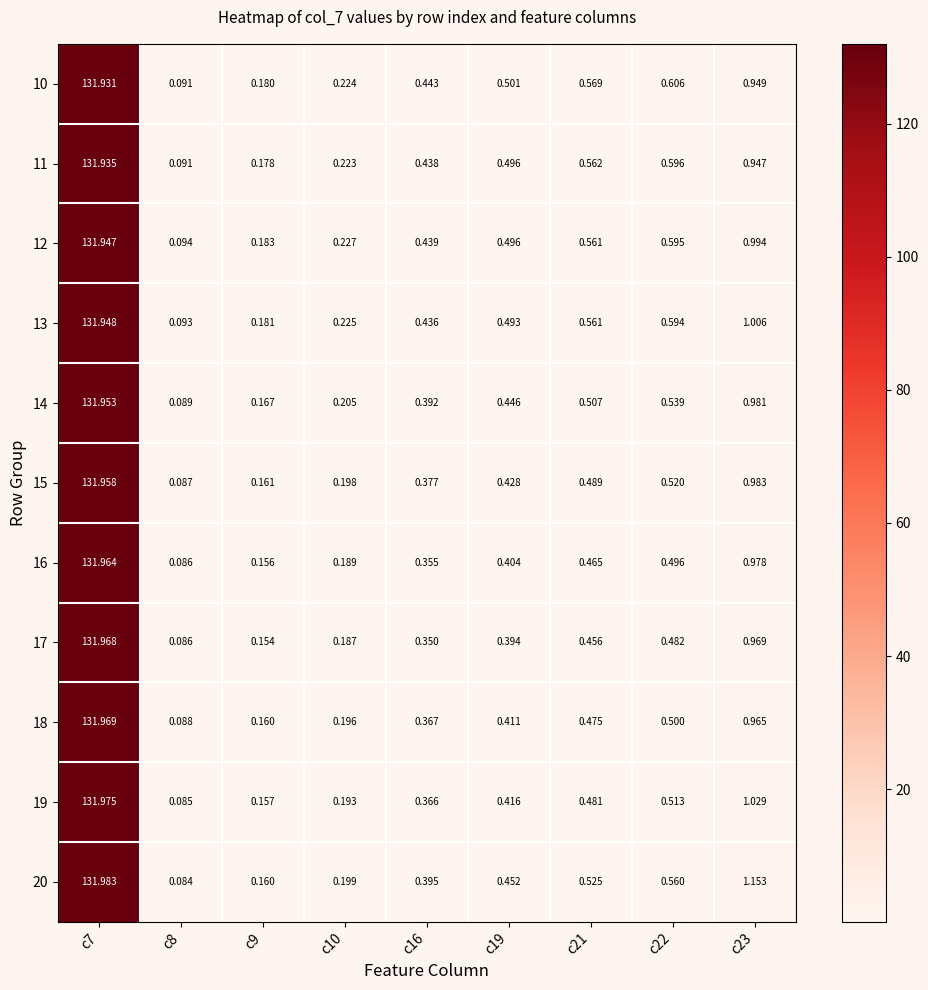

Reading right to left, list all the values displayed in this chart.

10: c23=0.9	c22=0.6	c21=0.6	c19=0.5	c16=0.4	c10=0.2	c9=0.2	c8=0.1	c7=131.9
11: c23=0.9	c22=0.6	c21=0.6	c19=0.5	c16=0.4	c10=0.2	c9=0.2	c8=0.1	c7=131.9
12: c23=1.0	c22=0.6	c21=0.6	c19=0.5	c16=0.4	c10=0.2	c9=0.2	c8=0.1	c7=131.9
13: c23=1.0	c22=0.6	c21=0.6	c19=0.5	c16=0.4	c10=0.2	c9=0.2	c8=0.1	c7=131.9
14: c23=1.0	c22=0.5	c21=0.5	c19=0.4	c16=0.4	c10=0.2	c9=0.2	c8=0.1	c7=132.0
15: c23=1.0	c22=0.5	c21=0.5	c19=0.4	c16=0.4	c10=0.2	c9=0.2	c8=0.1	c7=132.0
16: c23=1.0	c22=0.5	c21=0.5	c19=0.4	c16=0.4	c10=0.2	c9=0.2	c8=0.1	c7=132.0
17: c23=1.0	c22=0.5	c21=0.5	c19=0.4	c16=0.3	c10=0.2	c9=0.2	c8=0.1	c7=132.0
18: c23=1.0	c22=0.5	c21=0.5	c19=0.4	c16=0.4	c10=0.2	c9=0.2	c8=0.1	c7=132.0
19: c23=1.0	c22=0.5	c21=0.5	c19=0.4	c16=0.4	c10=0.2	c9=0.2	c8=0.1	c7=132.0
20: c23=1.2	c22=0.6	c21=0.5	c19=0.5	c16=0.4	c10=0.2	c9=0.2	c8=0.1	c7=132.0